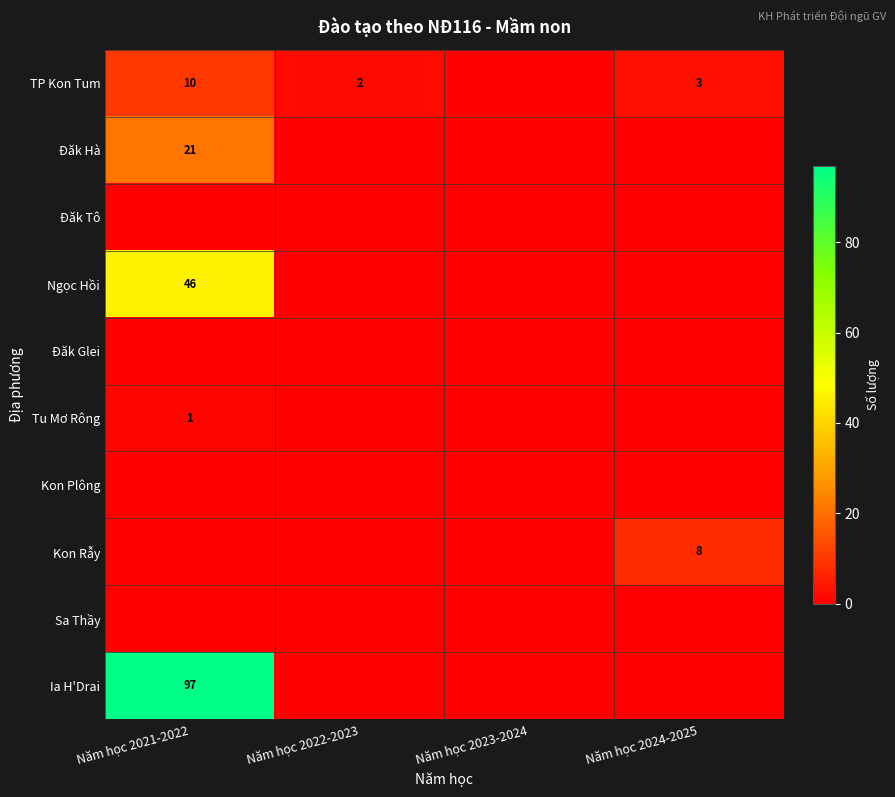

The value of Tu Mơ Rông at Năm học 2021-2022 is 2. True or false?

False